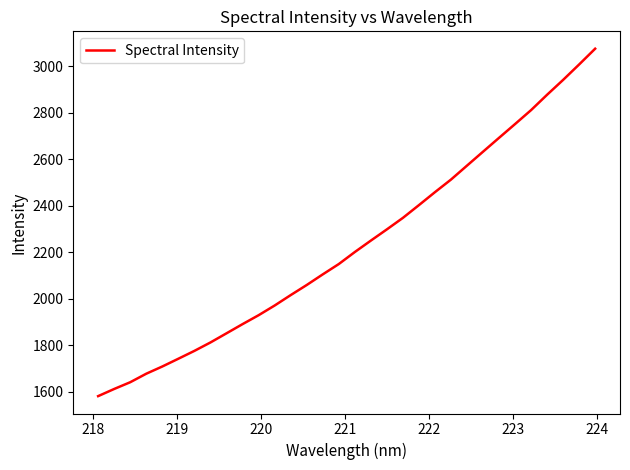

Count the number of values greater than 2200.

16